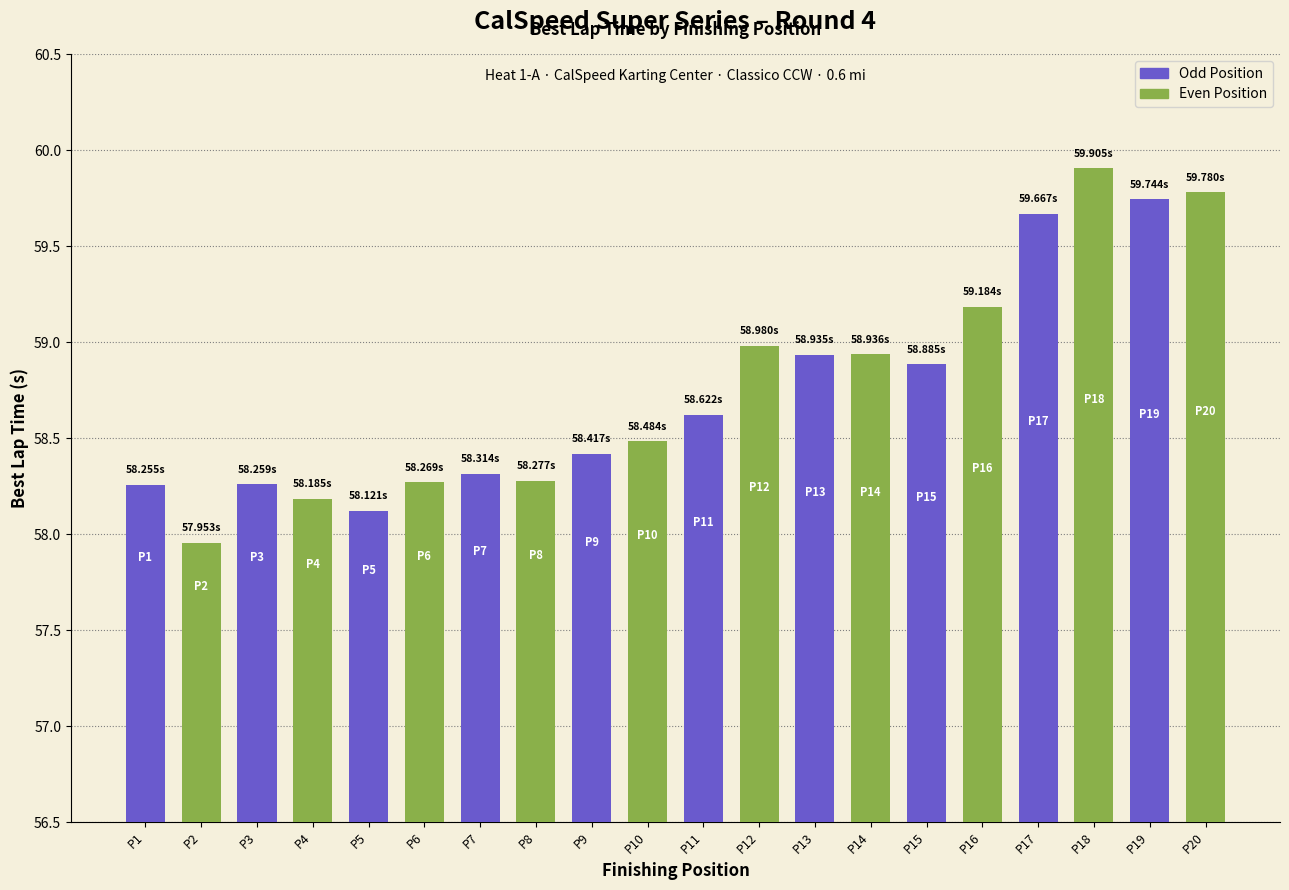

What is the sum of all values?

1175.2